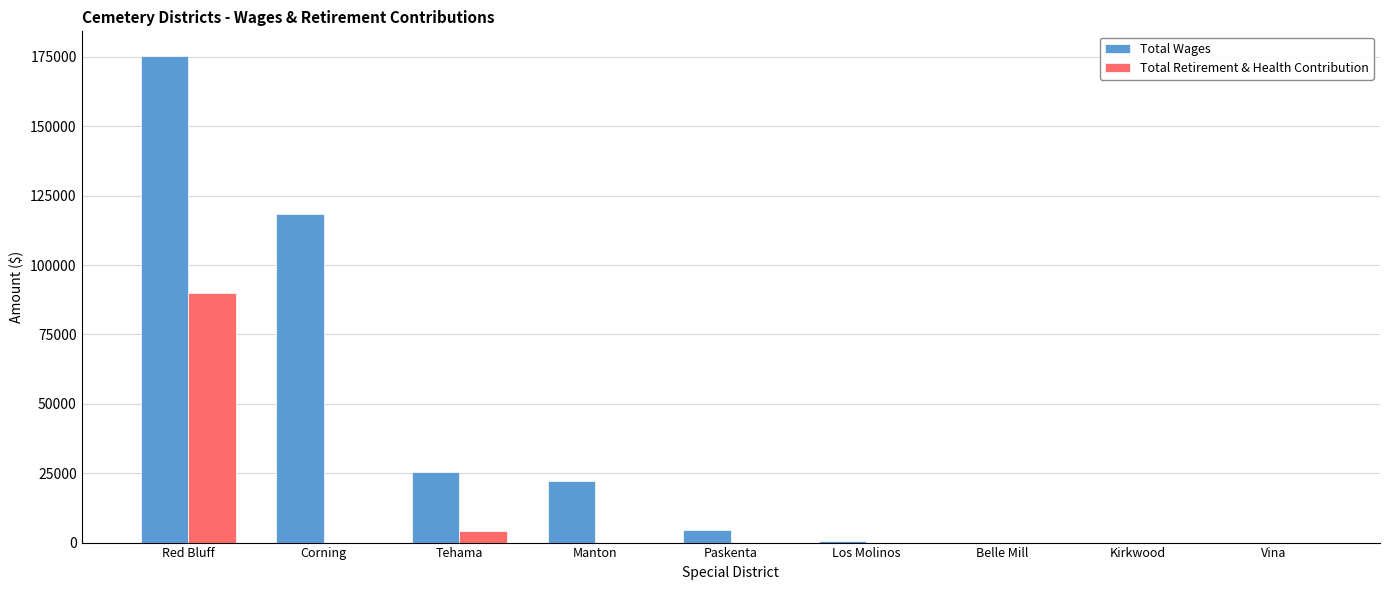

The value of Total Retirement & Health Contribution at Corning is 0. True or false?

True